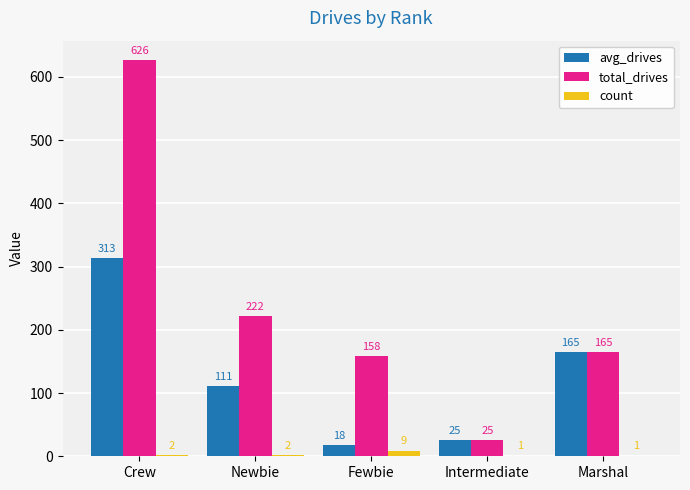

Are the bars grouped side by side (vs. stacked)?

Yes